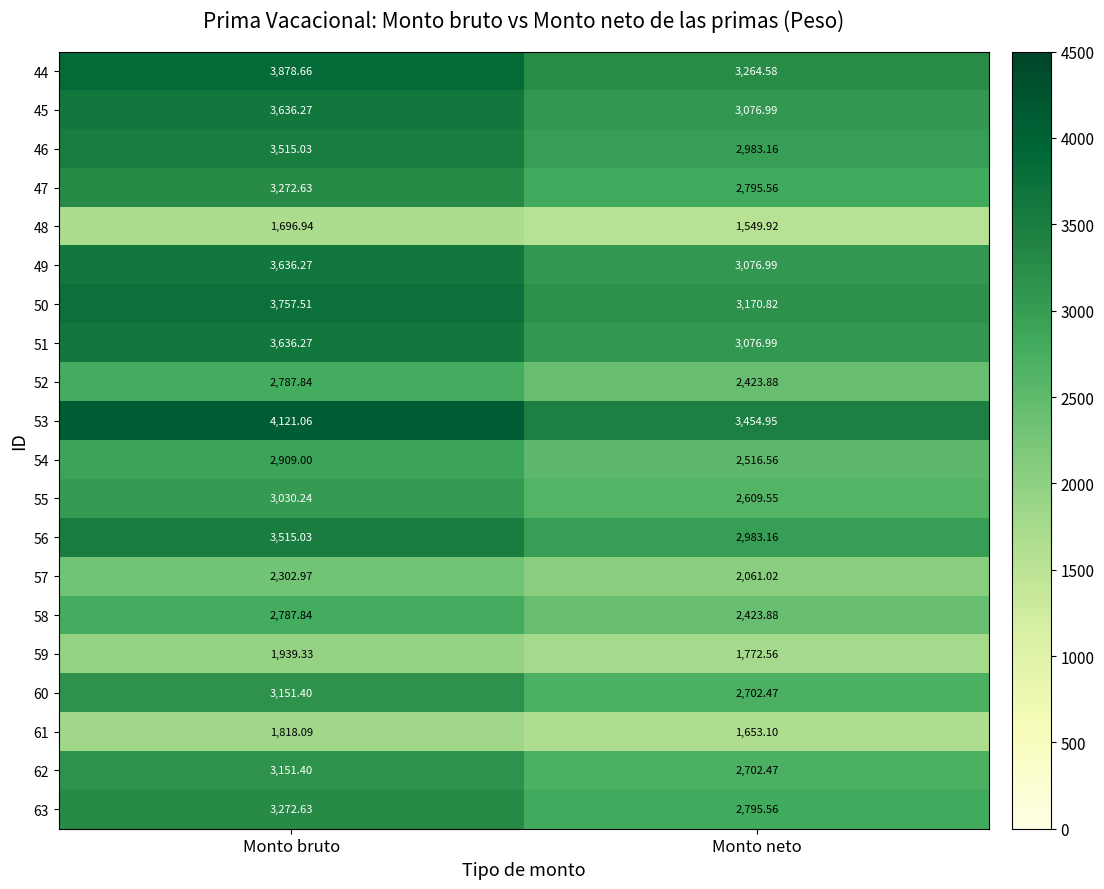

Is the value of 53 at Monto neto greater than the value of 46 at Monto bruto?

No